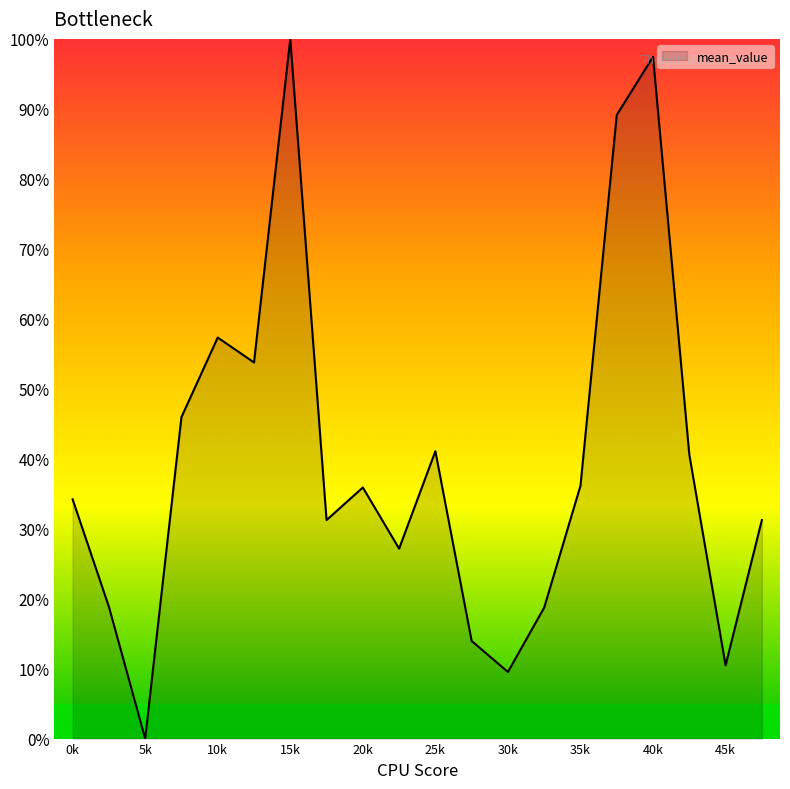

What is the greatest value displayed?

100.0